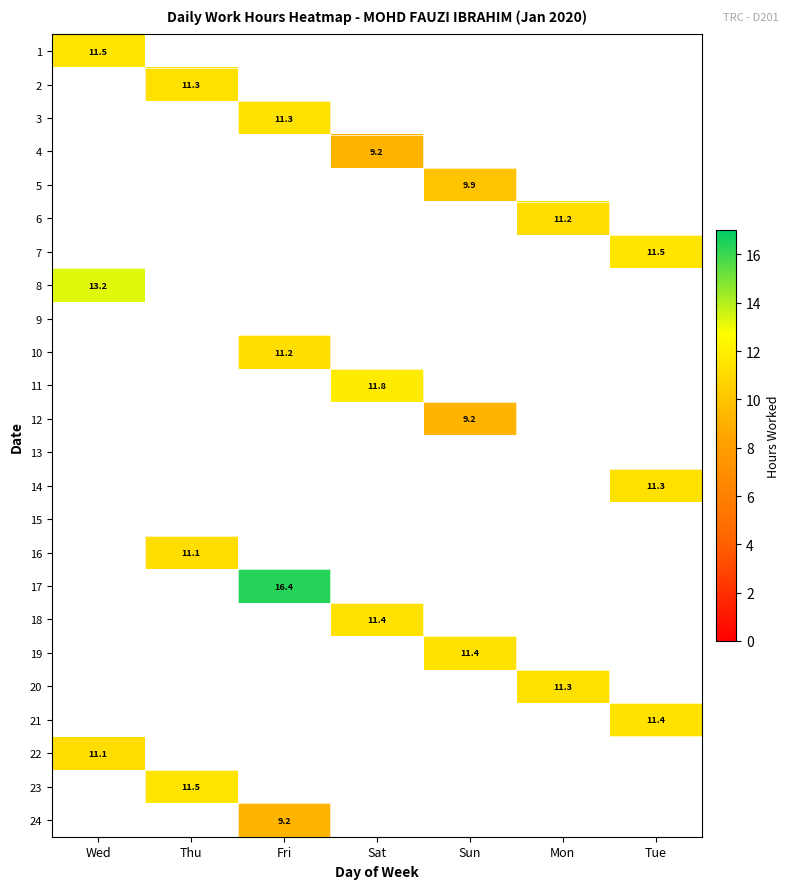

Is the value of 14 at Mon greater than the value of 18 at Sun?

No